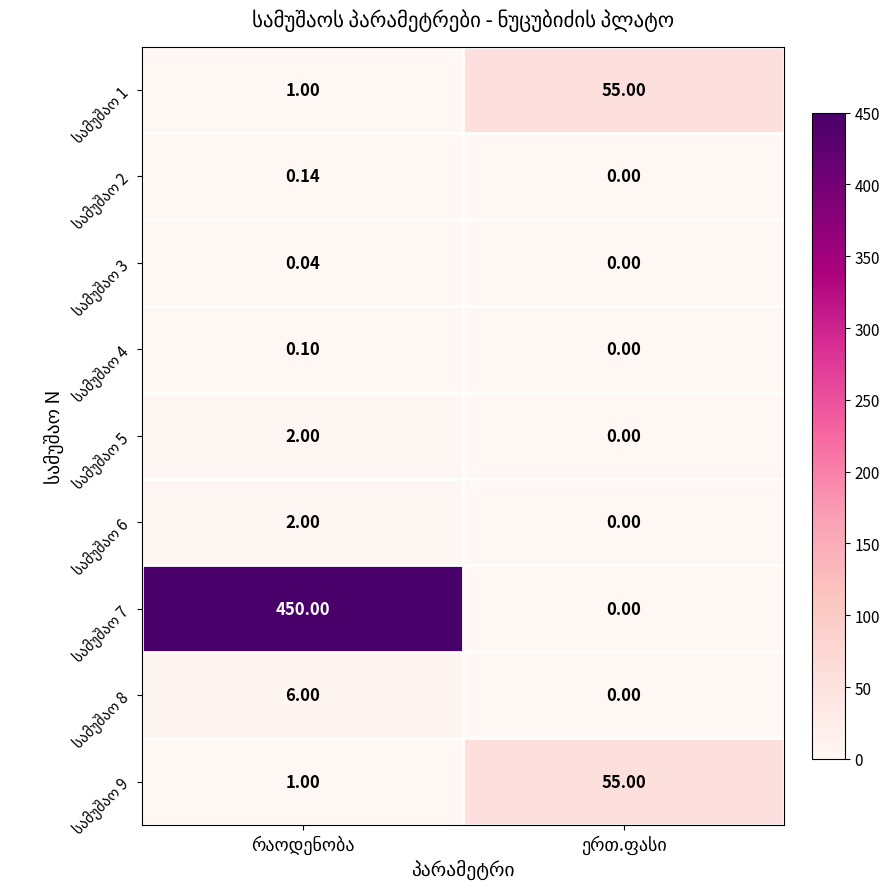

Count the number of categories in the chart.

2